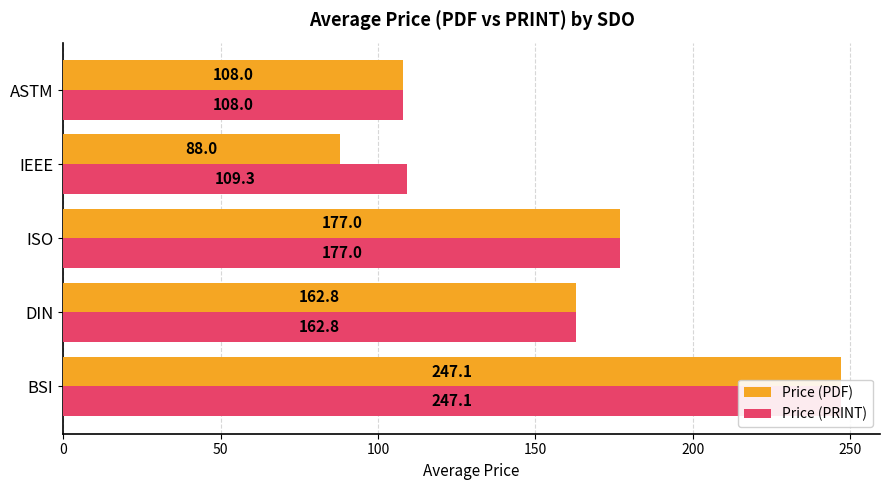

What are all the series names shown in the legend?

Price (PDF), Price (PRINT)